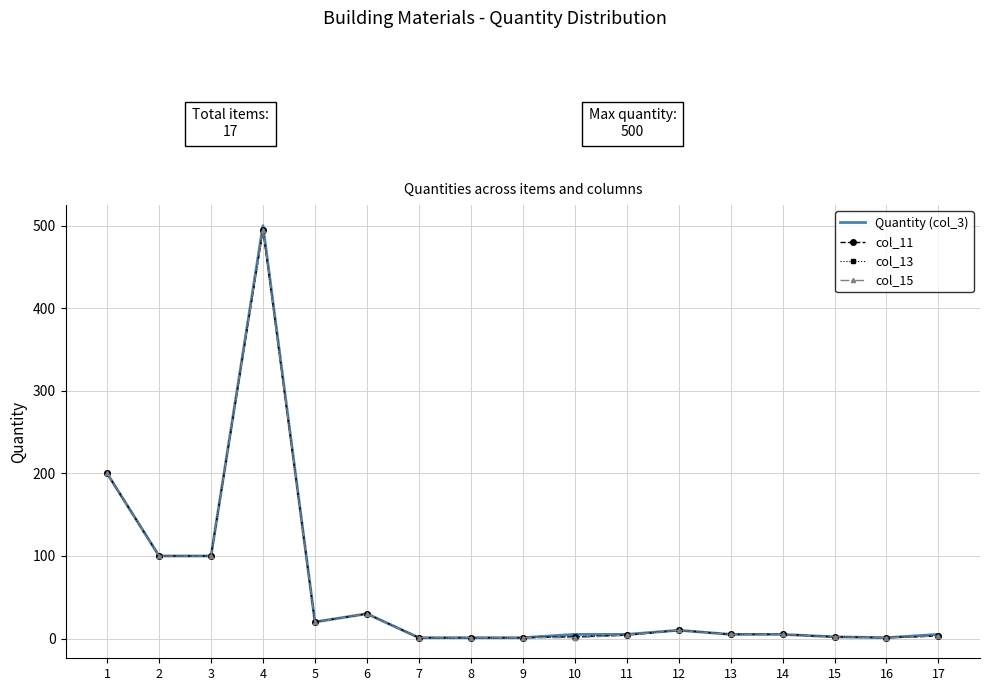

Reading left to right, transcribe all the data shown in this chart.

Quantity (col_3): 200	100	100	500	20	30	1	1	1	5	5	10	5	5	2	1	5
col_11: 200	100	100	495	20	30	1	1	1	2	4	10	5	5	2	1	3
col_13: 200	100	100	495	20	30	1	1	1	2	4	10	5	5	2	1	3
col_15: 200	100	100	495	20	30	1	1	1	1	4	10	5	5	2	1	3